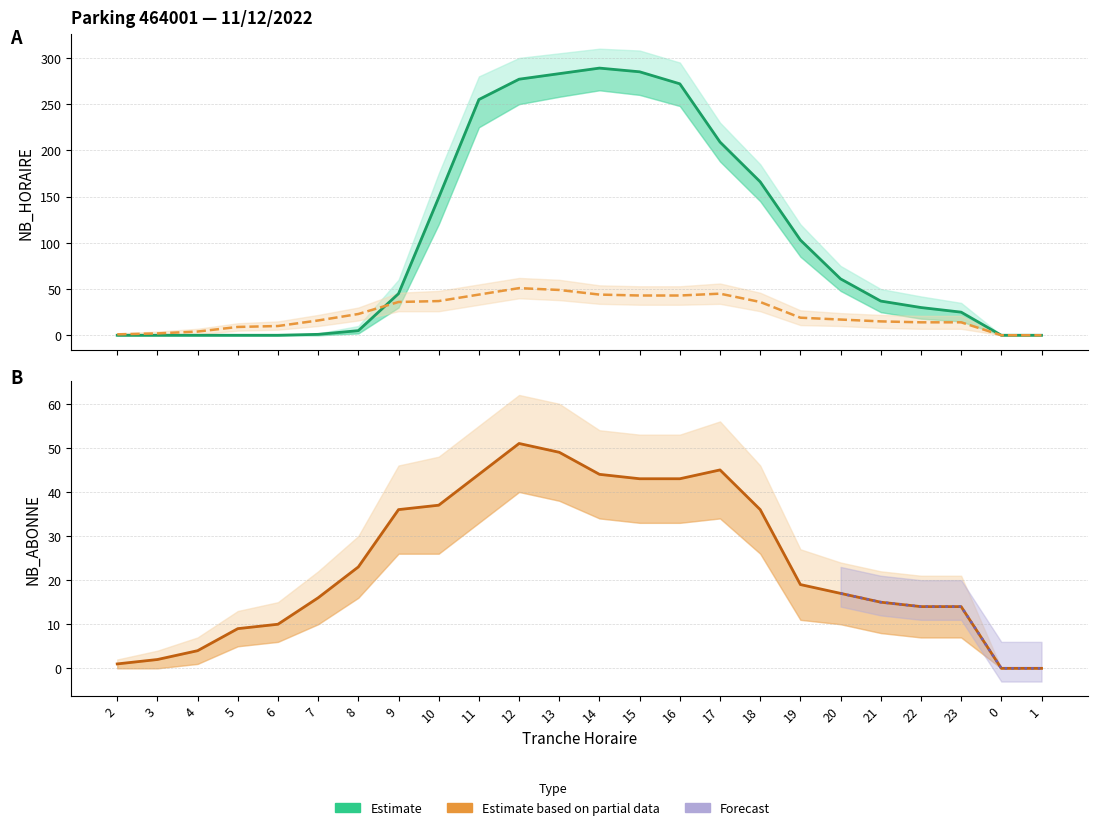

Which category has the highest value across all series?

14